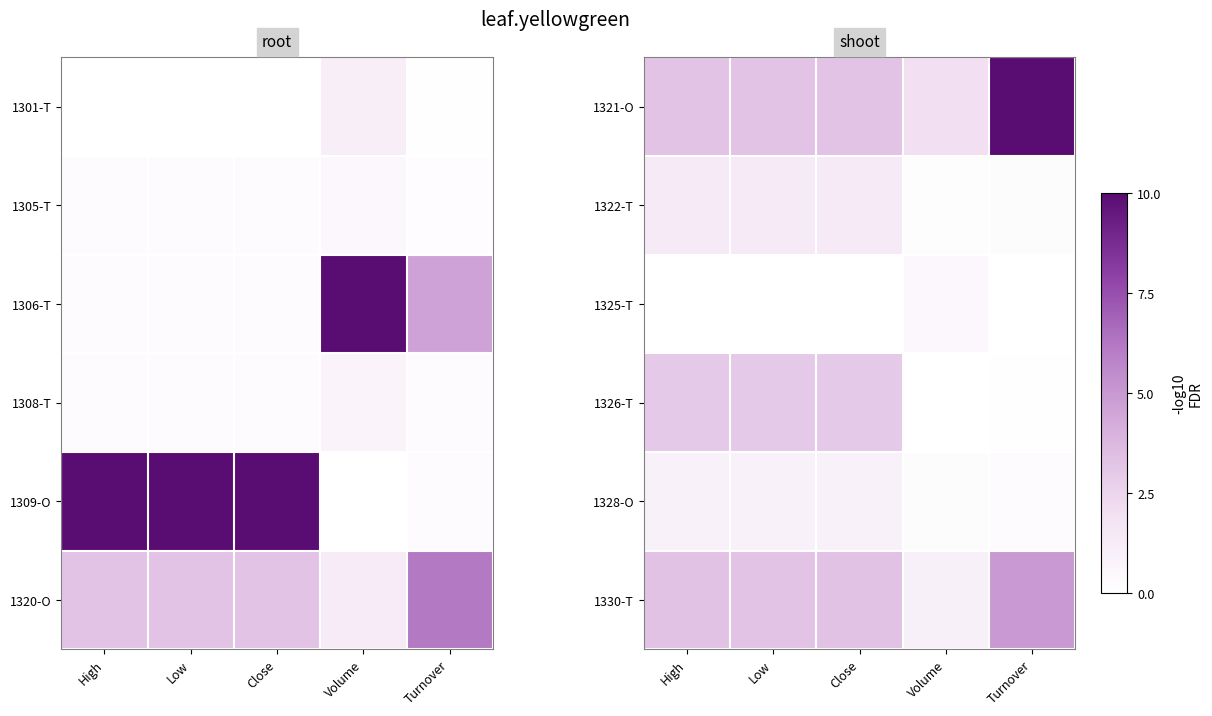

Count the number of categories in the chart.

5